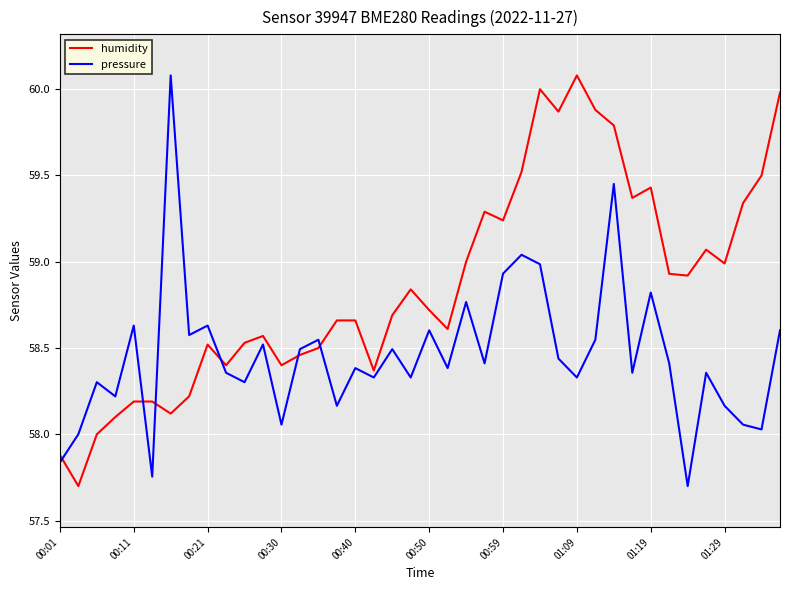

What is the minimum value for pressure?

57.7